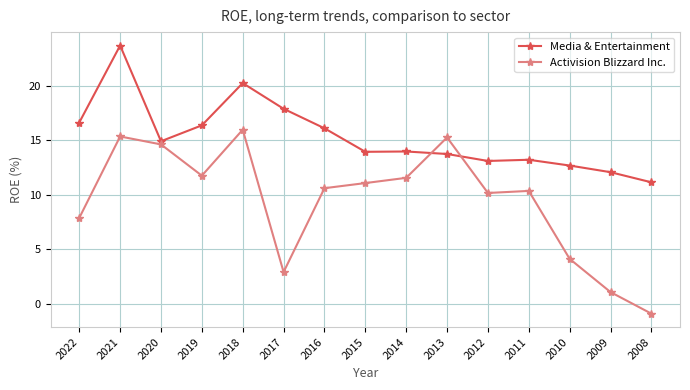

What is the average value of the Activision Blizzard Inc. series?

9.4